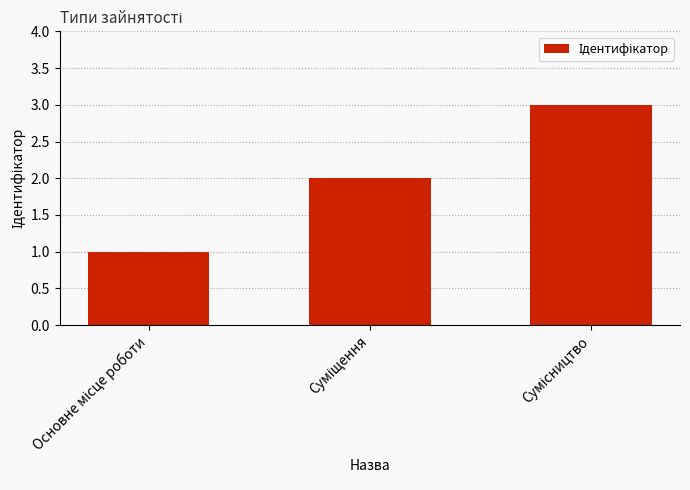

What is the maximum value shown in the chart?

3